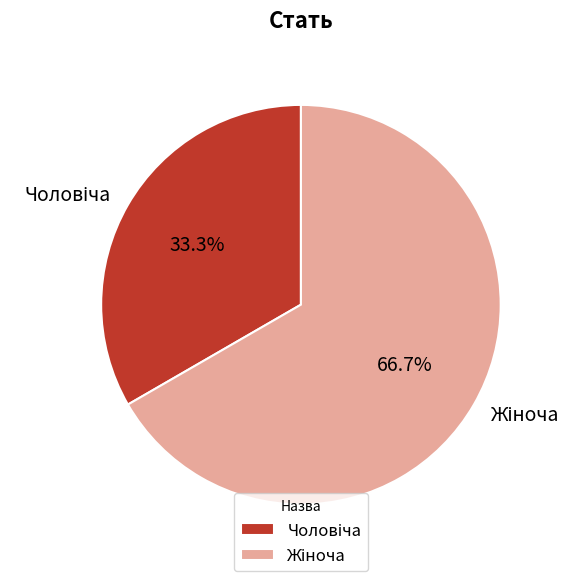

Is there a majority slice in this chart?

Yes